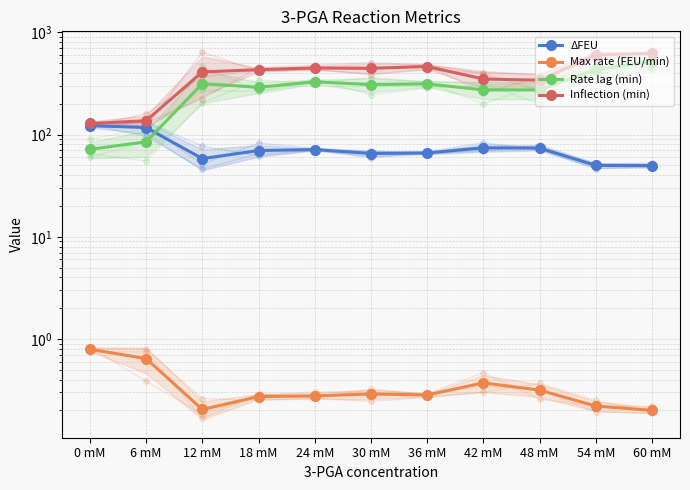

What is the spread (max minus min) of values at 12 mM?

409.8